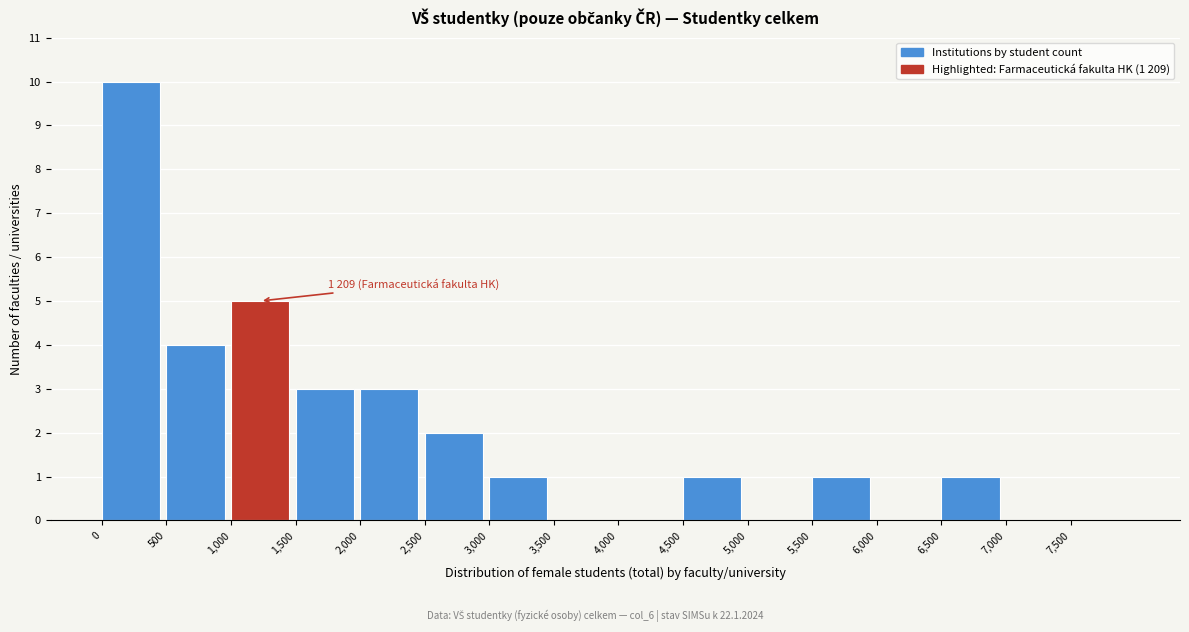

Over which range of the x-axis is the bar tallest?

0 to 500